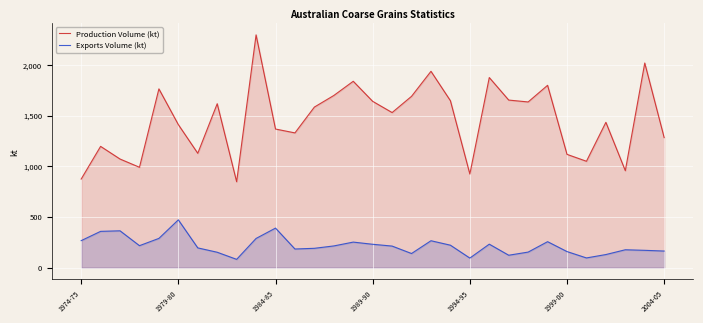

How many data points in Exports Volume (kt) are less than 213?

15